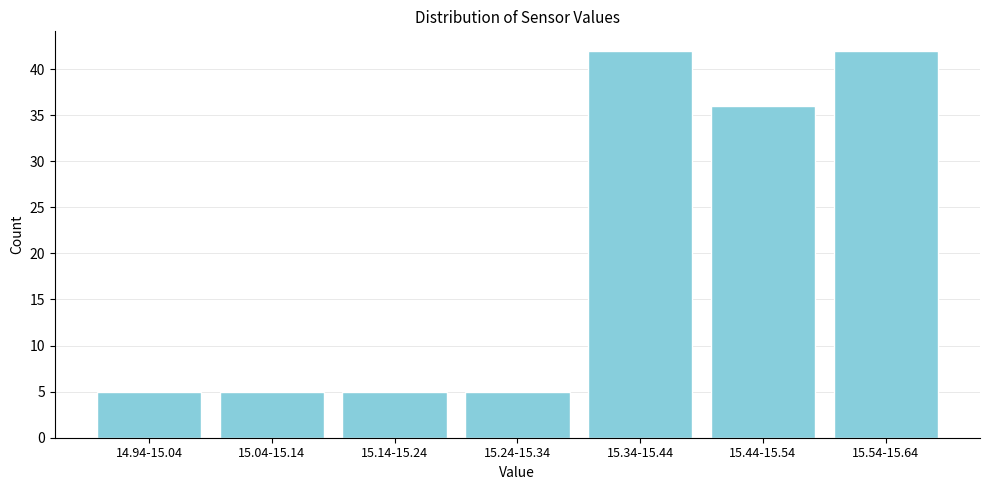

Reading left to right, what are all the values shown in this chart?

5	5	5	5	42	36	42